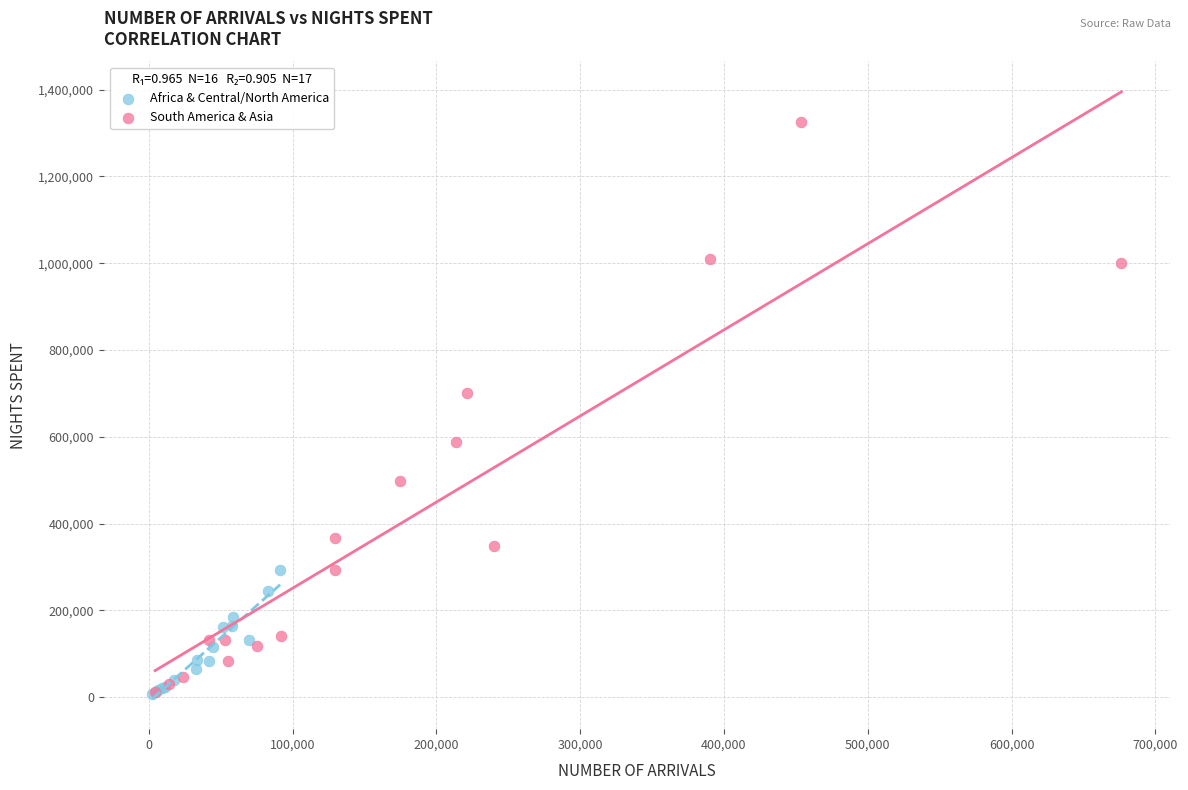

Which series reaches the maximum Y coordinate?

South America & Asia